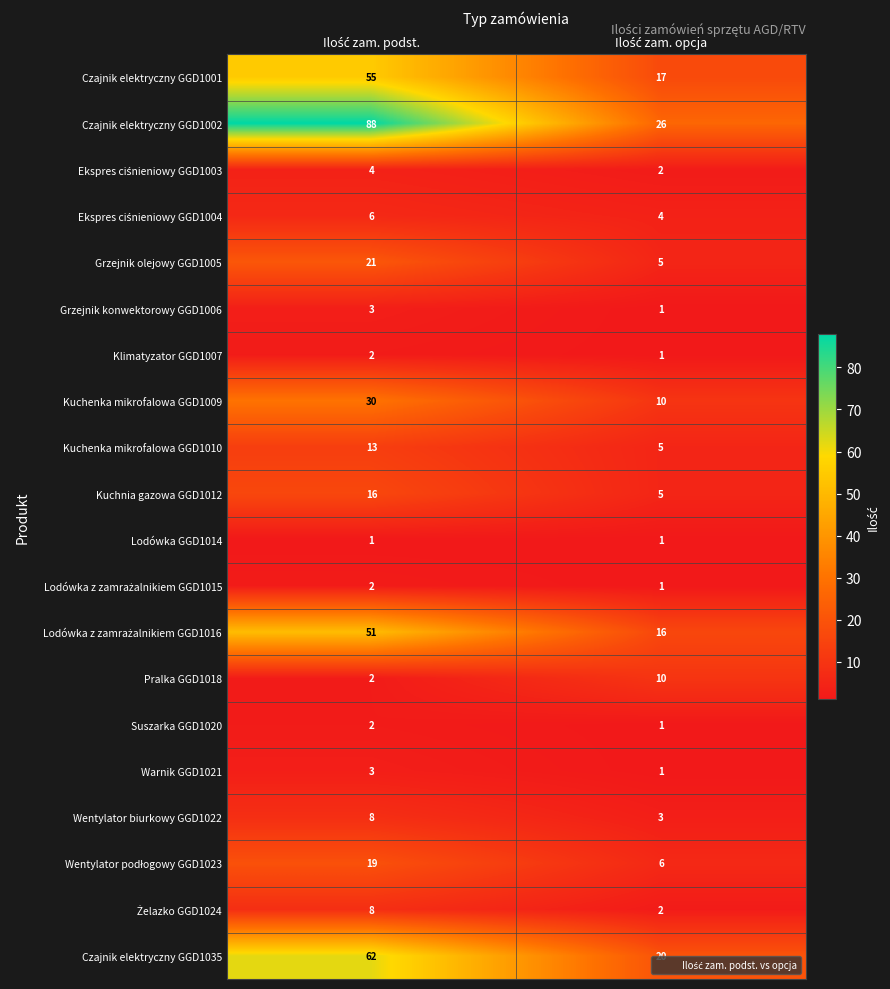

What is the maximum value for Czajnik elektryczny GGD1002?

88